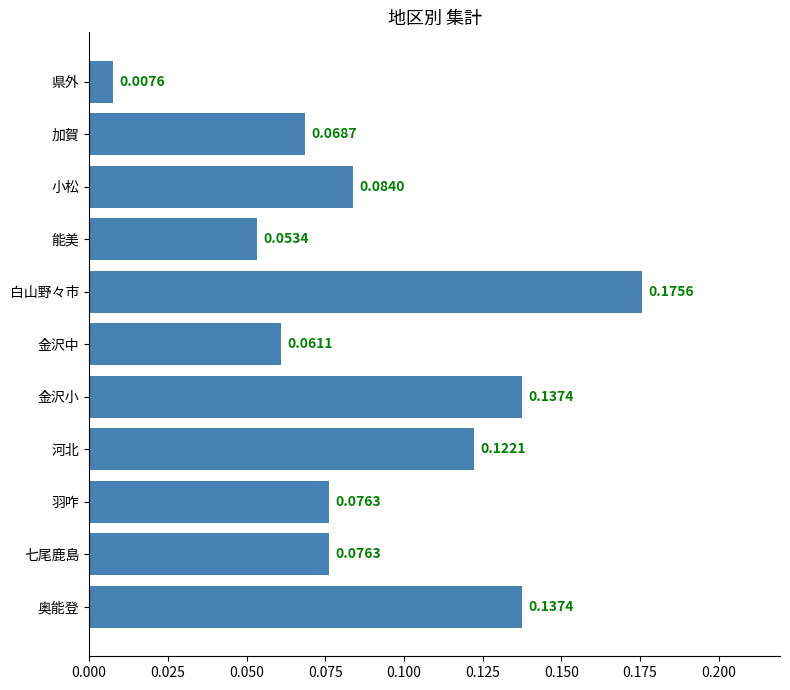

At which category does the chart reach its peak across all series?

白山野々市